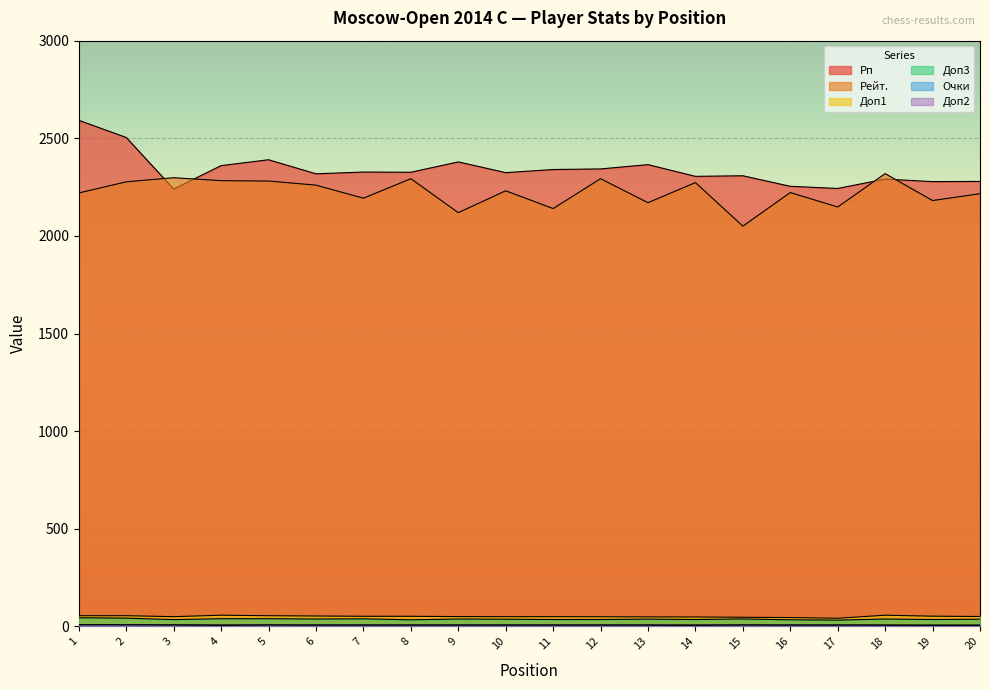

What value does the Очки series have at 2?

8.0